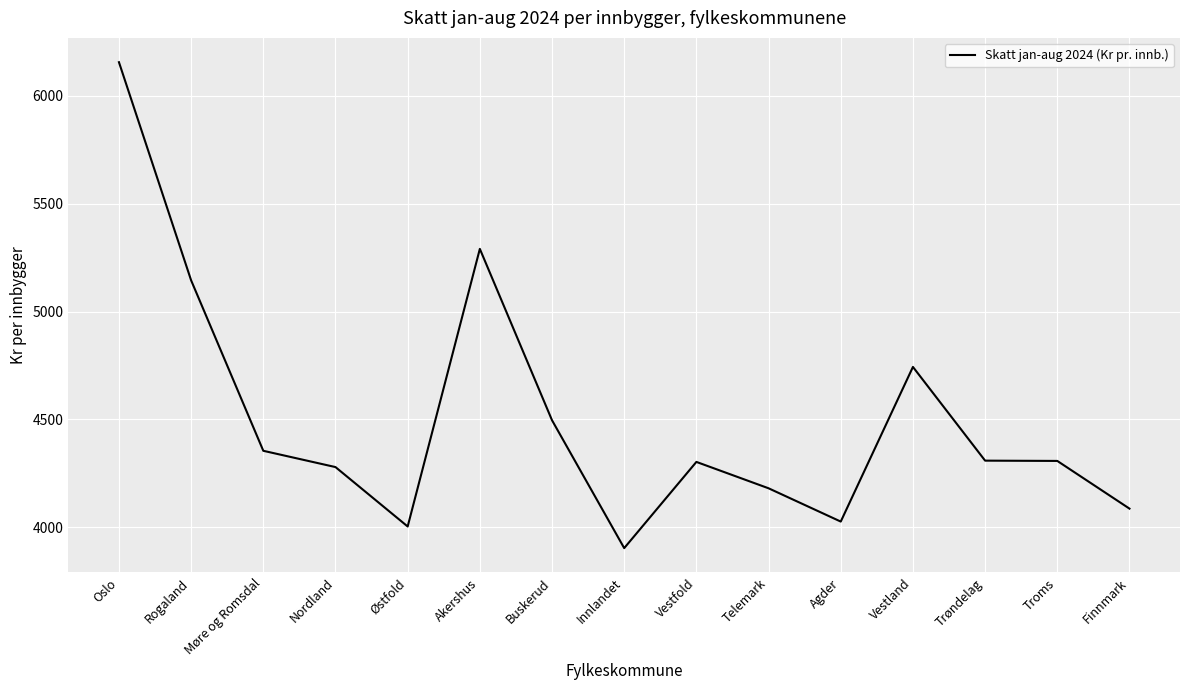

What is the difference between the maximum and minimum values?

2251.4